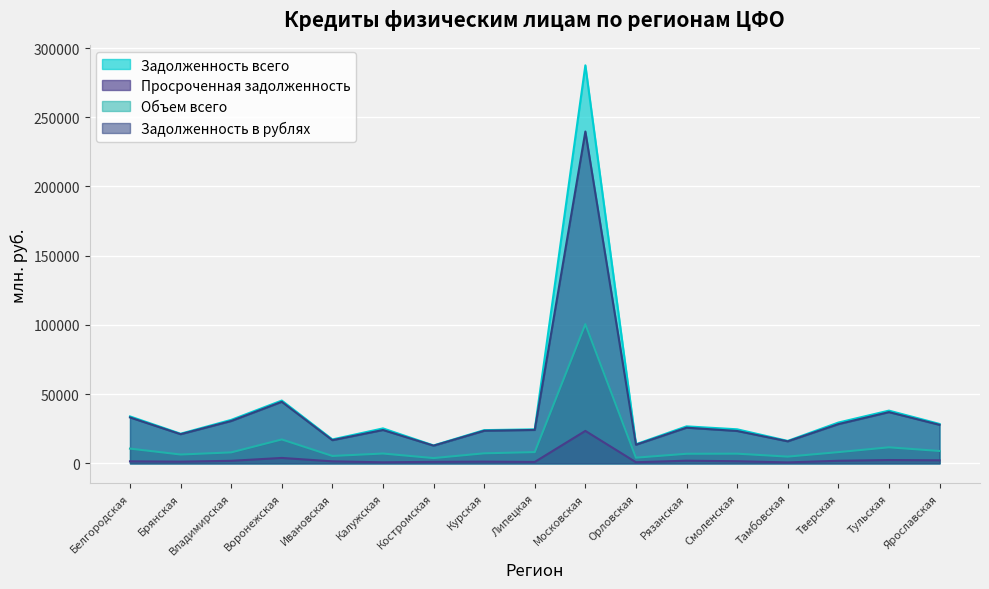

In Задолженность всего, how many points are higher than both neighbors (excluding endpoints)?

5